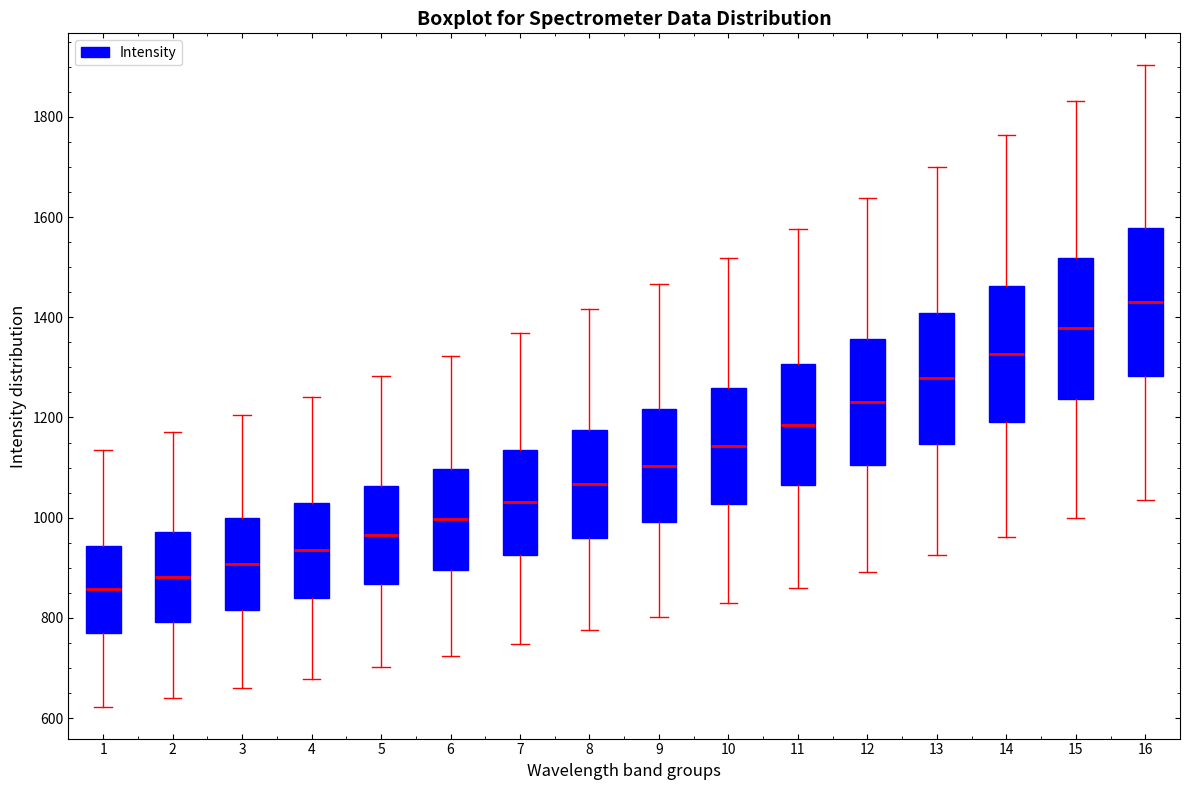

Which box's median line is the lowest?

1